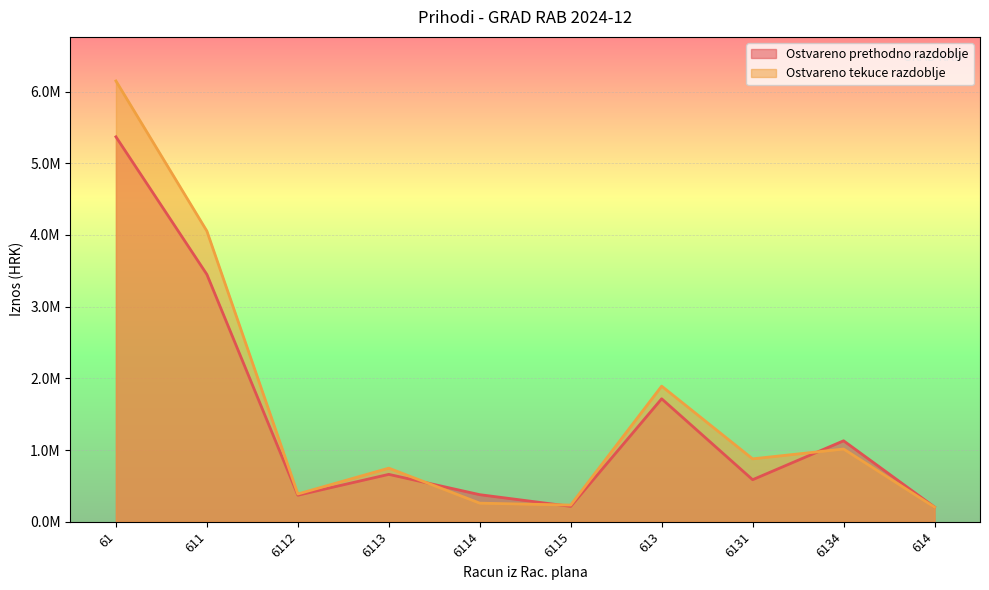

Which category has the highest value in the Ostvareno tekuce razdoblje series?

61